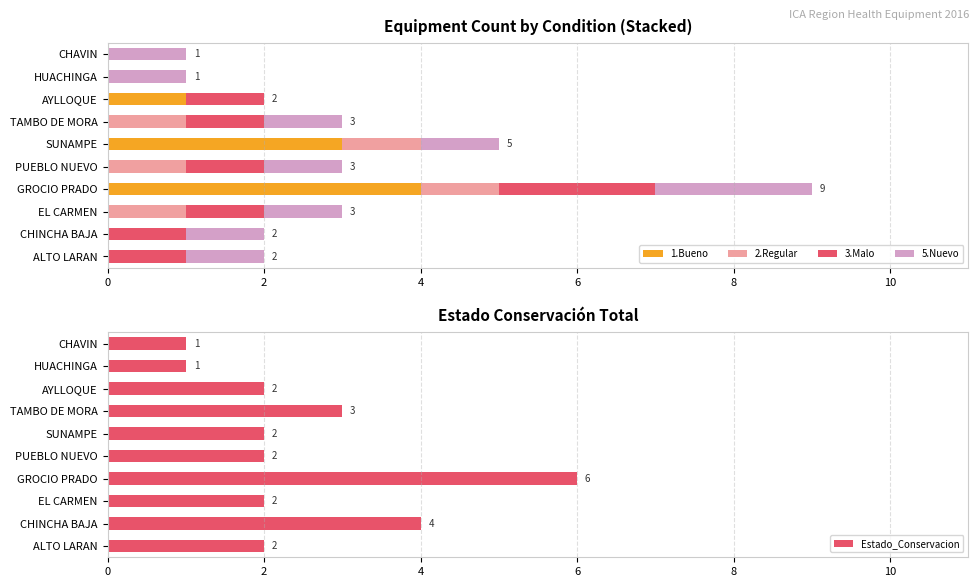

Are the bars horizontal?

Yes